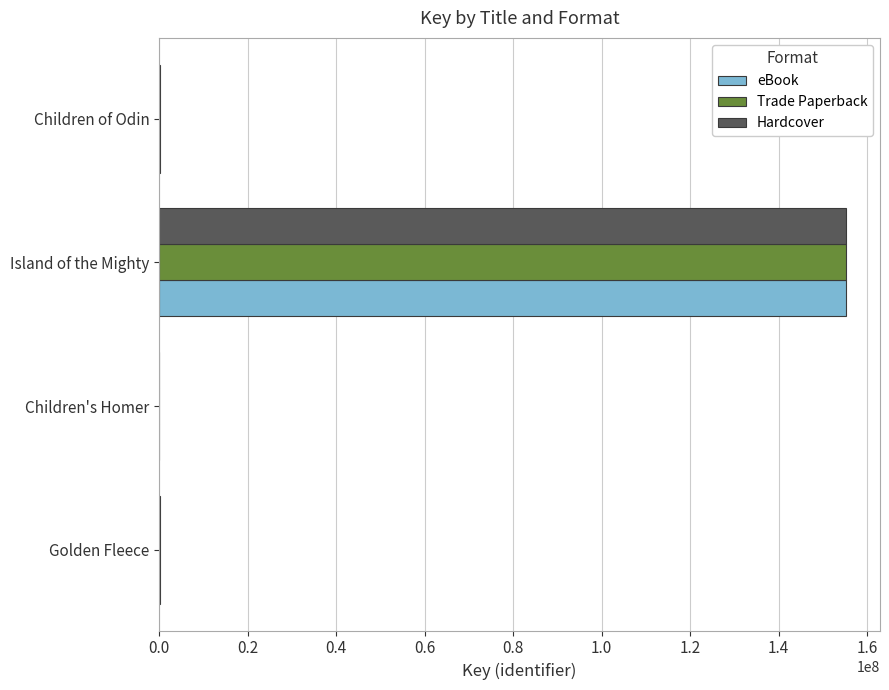

At which category is the sum across all series the highest?

Island of the Mighty